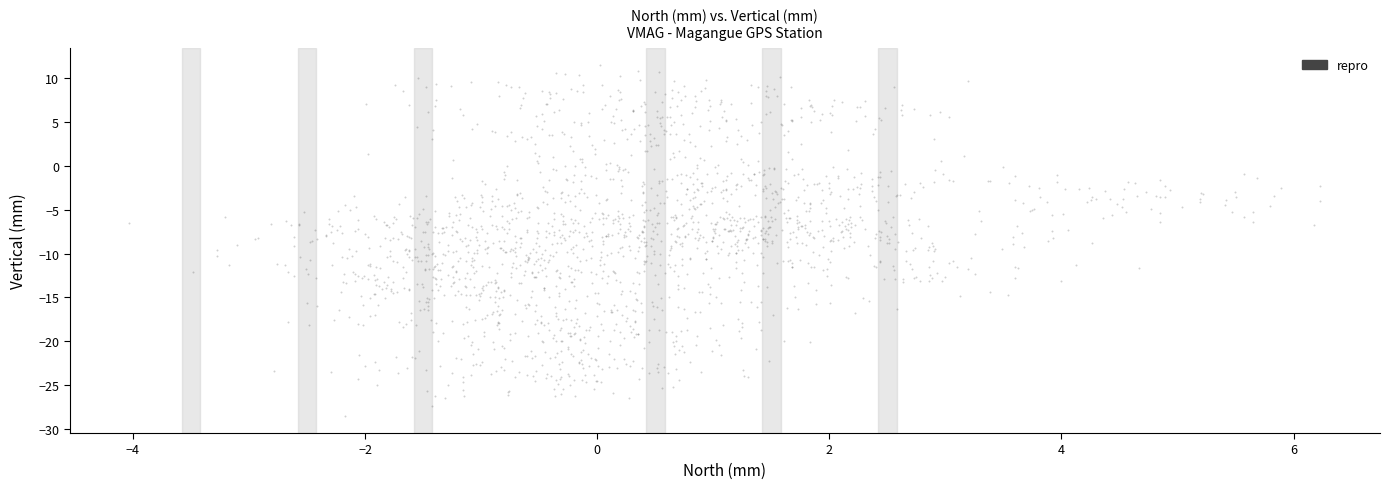

What is the range of Y values (max minus min)?

39.8